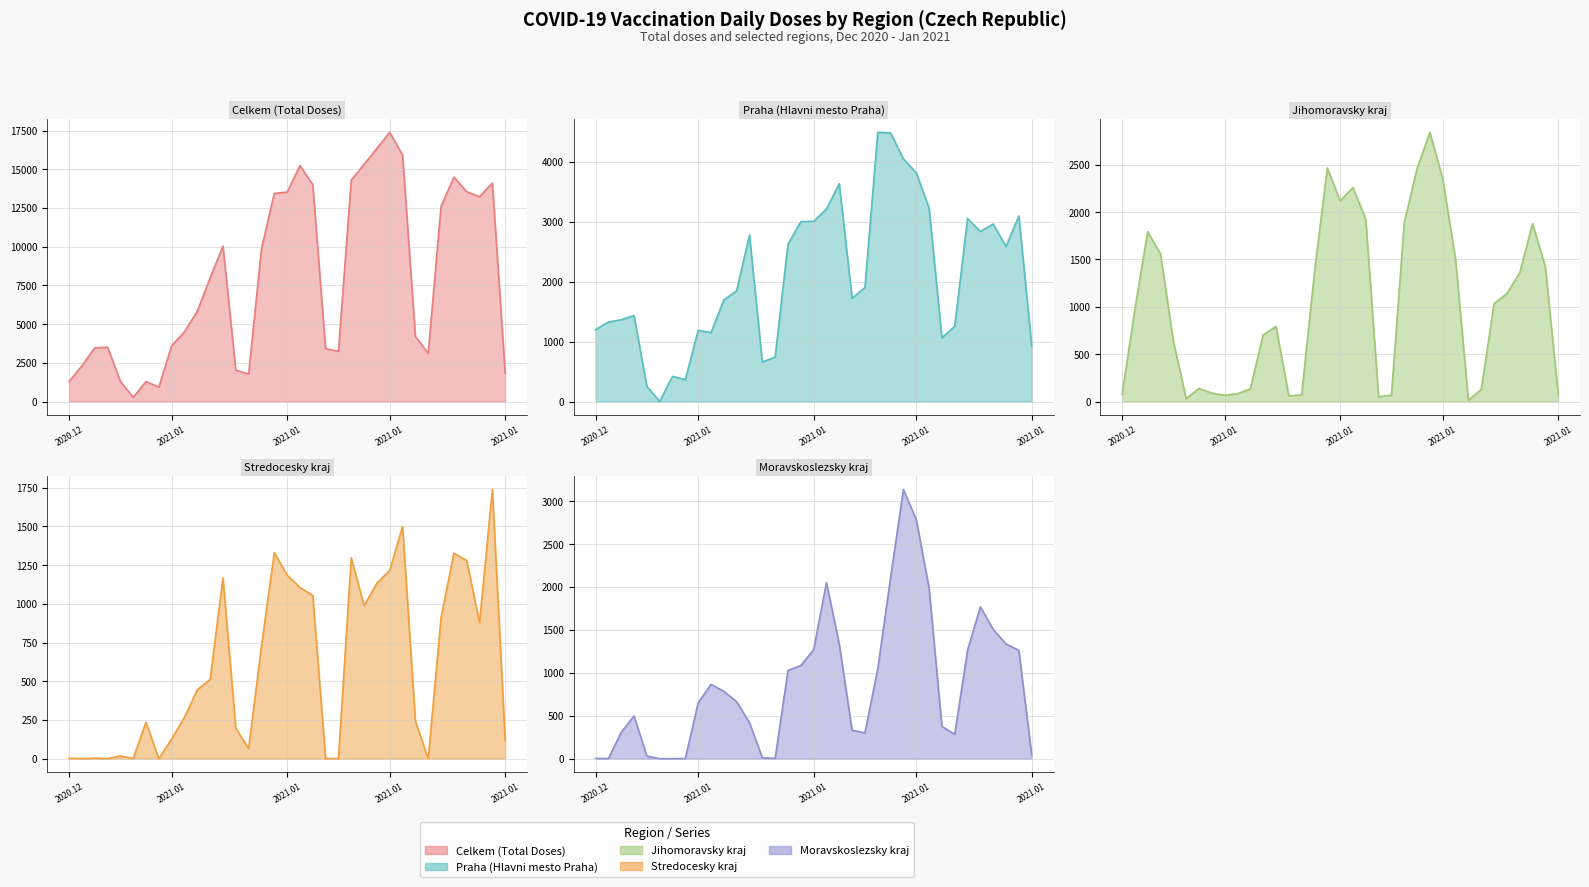

Is the value of Moravskoslezsky kraj (line) at 19 greater than the value of Praha (Hlavni mesto Praha) (line) at 22?

No